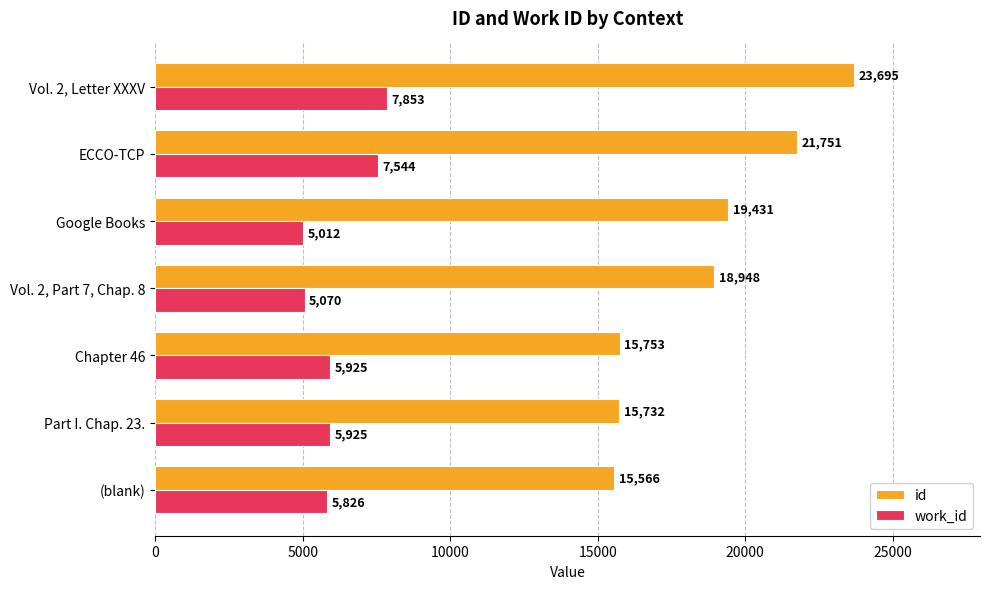

What is the spread (max minus min) of values at Vol. 2, Letter XXXV?

15842